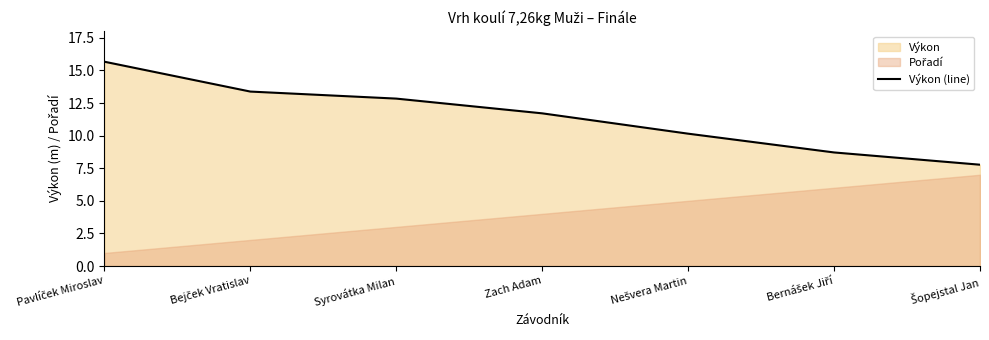

What is the label of the 4th point from the left?

Zach Adam